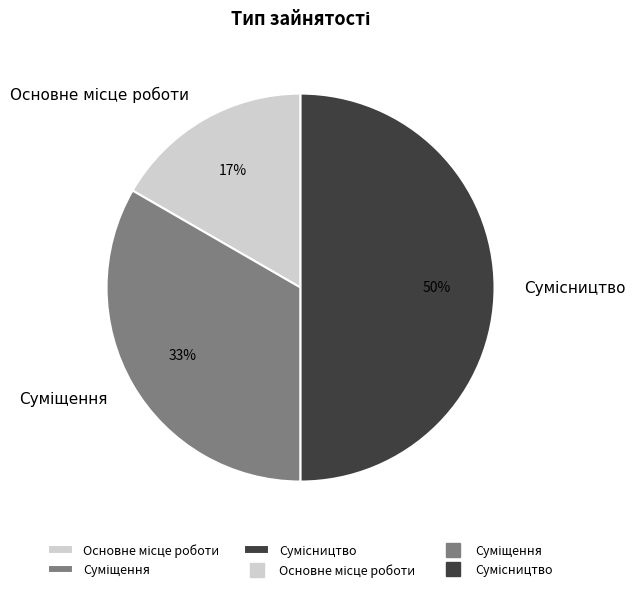

To the nearest percent, what is the difference between the largest and smallest slice percentages?

33%